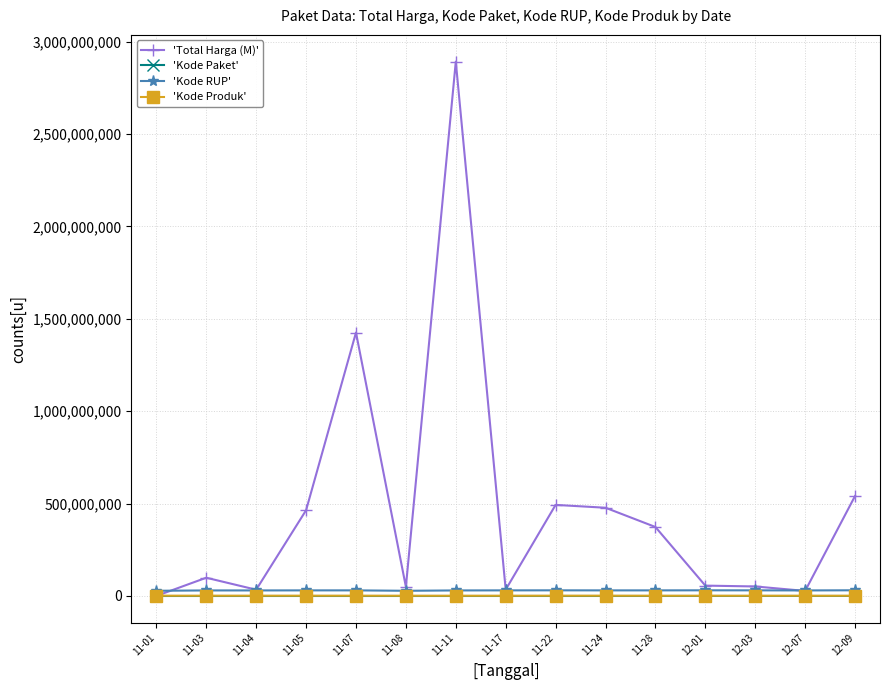

At which category is the sum across all series the highest?

11-11